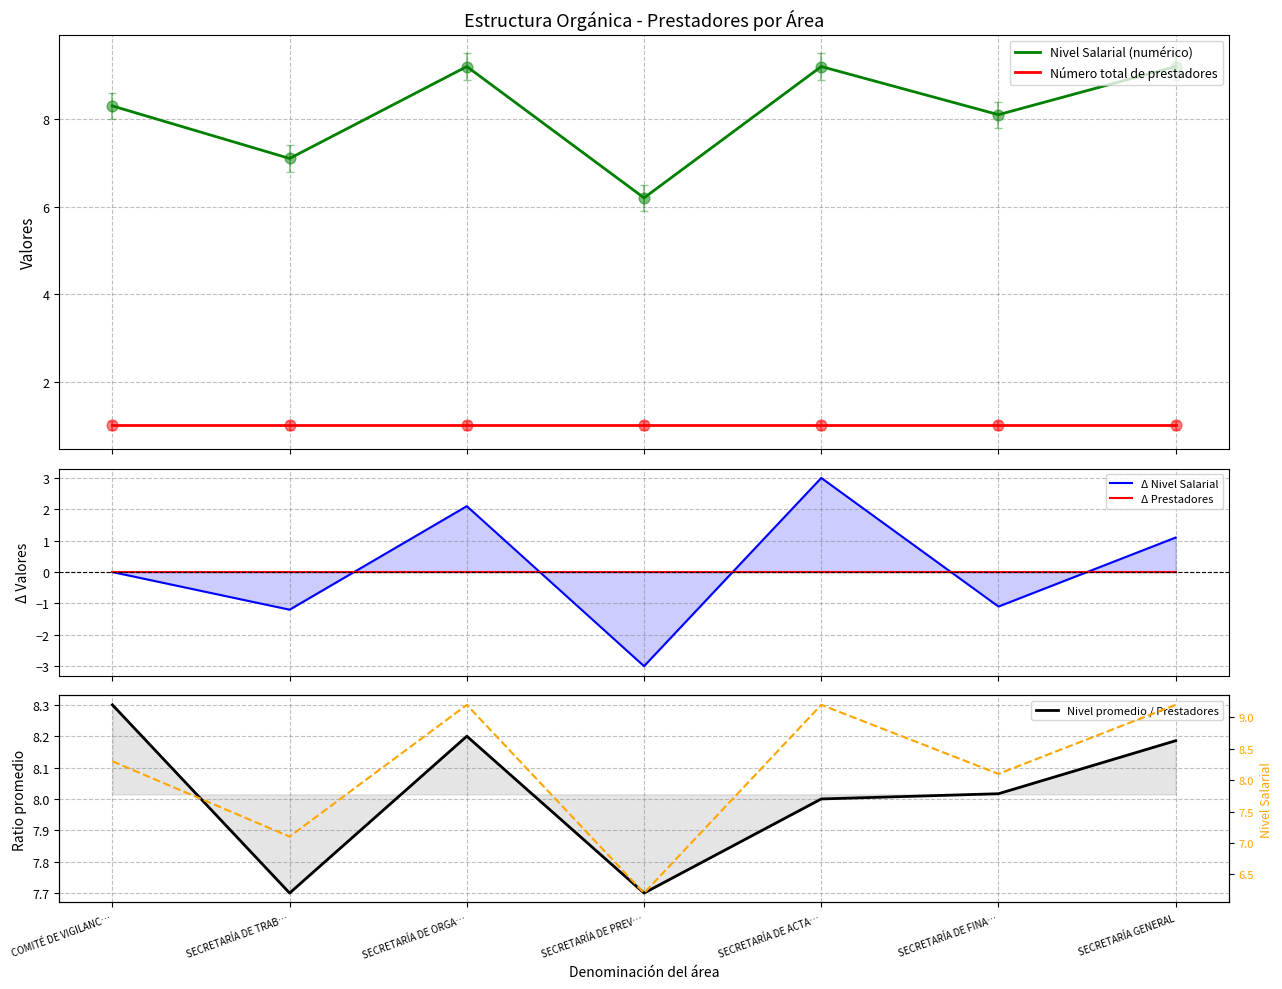

Which series reaches the maximum Y coordinate?

Nivel Salarial (numérico)